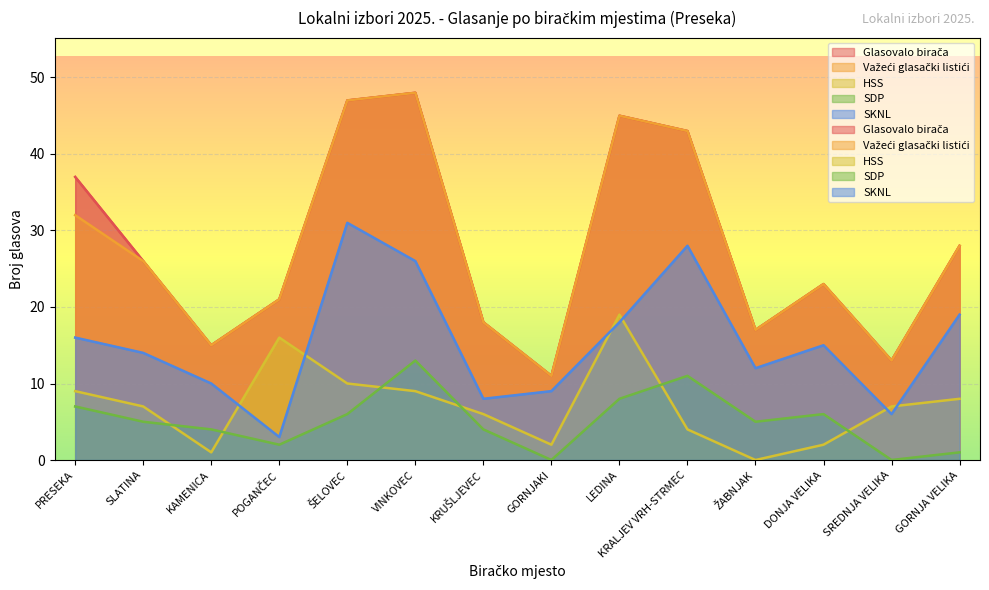

What are all the series names shown in the legend?

Glasovalo birača, Važeći glasački listići, HSS, SDP, SKNL